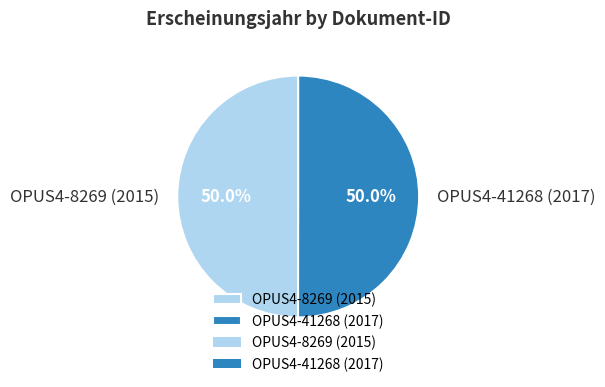

How much of the chart is everything except OPUS4-41268 (2017)?

50.0%